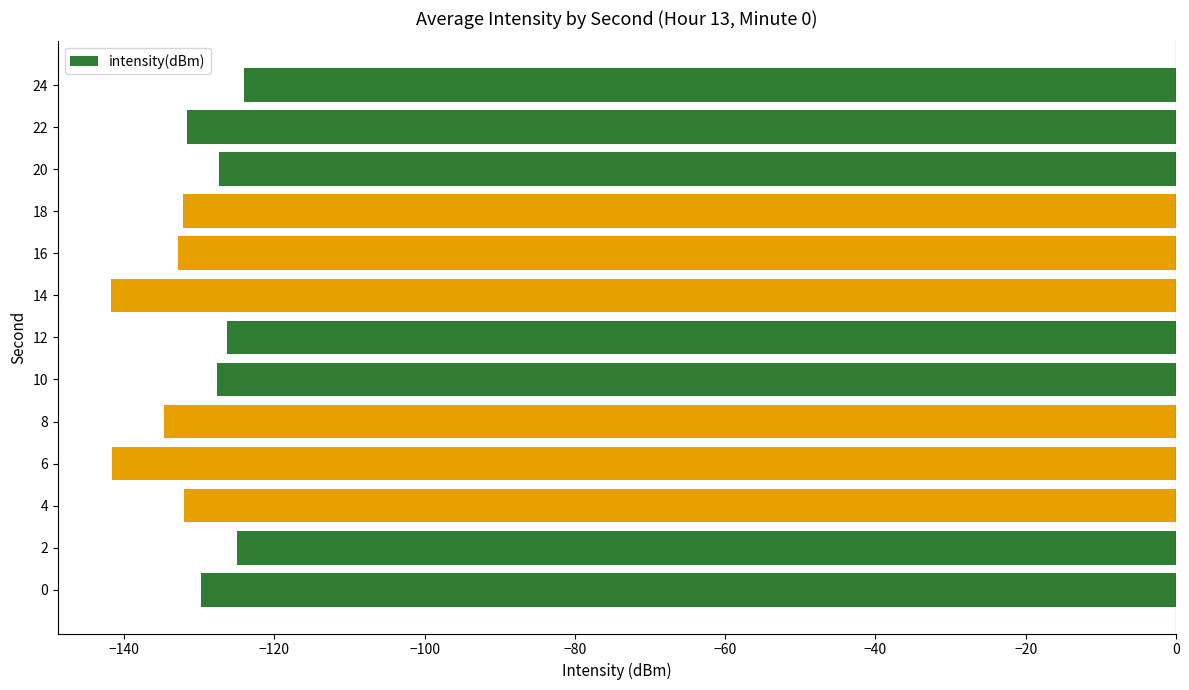

True or false: the data shows -34.3 at 4.

False